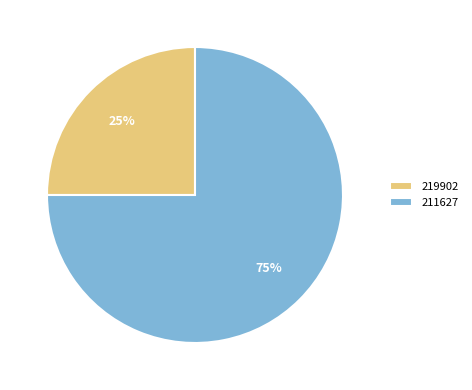

True or false: 211627 accounts for 84% of the total.

False